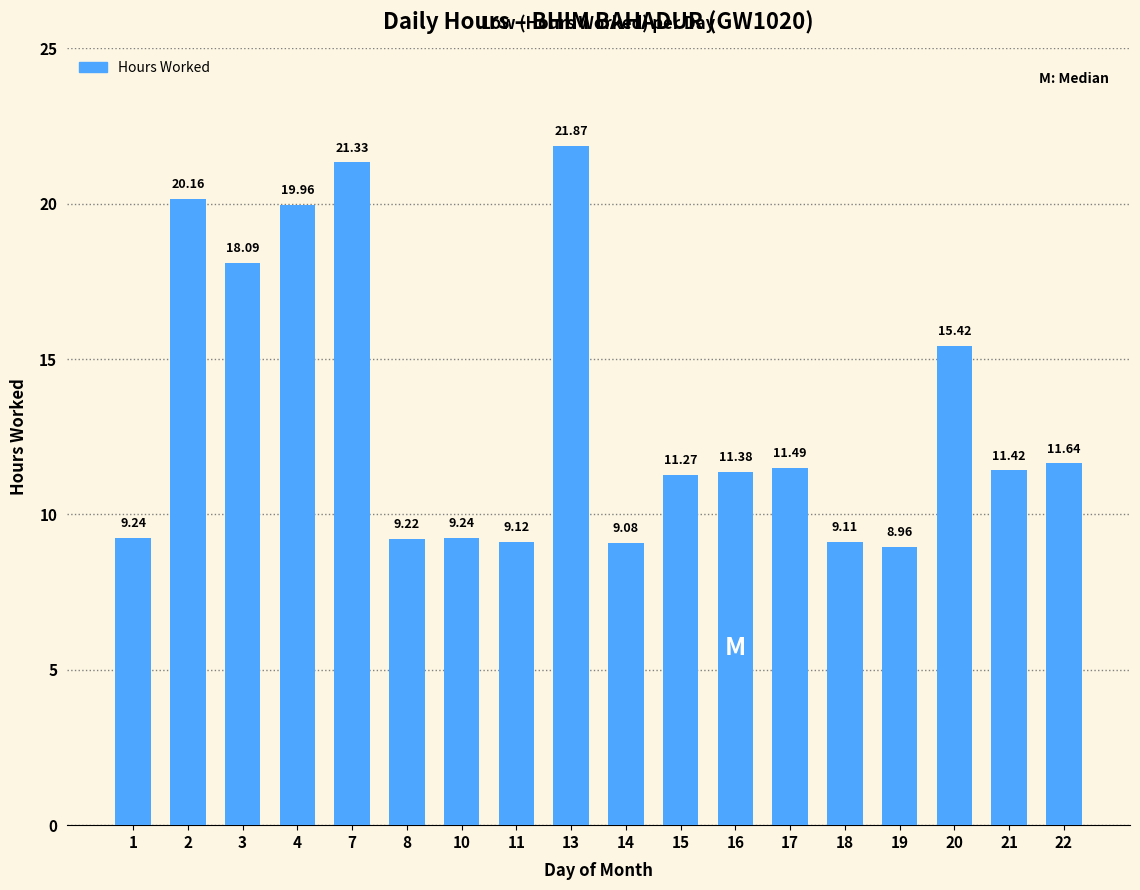

What is the value of the 14th bar from the left?

9.1